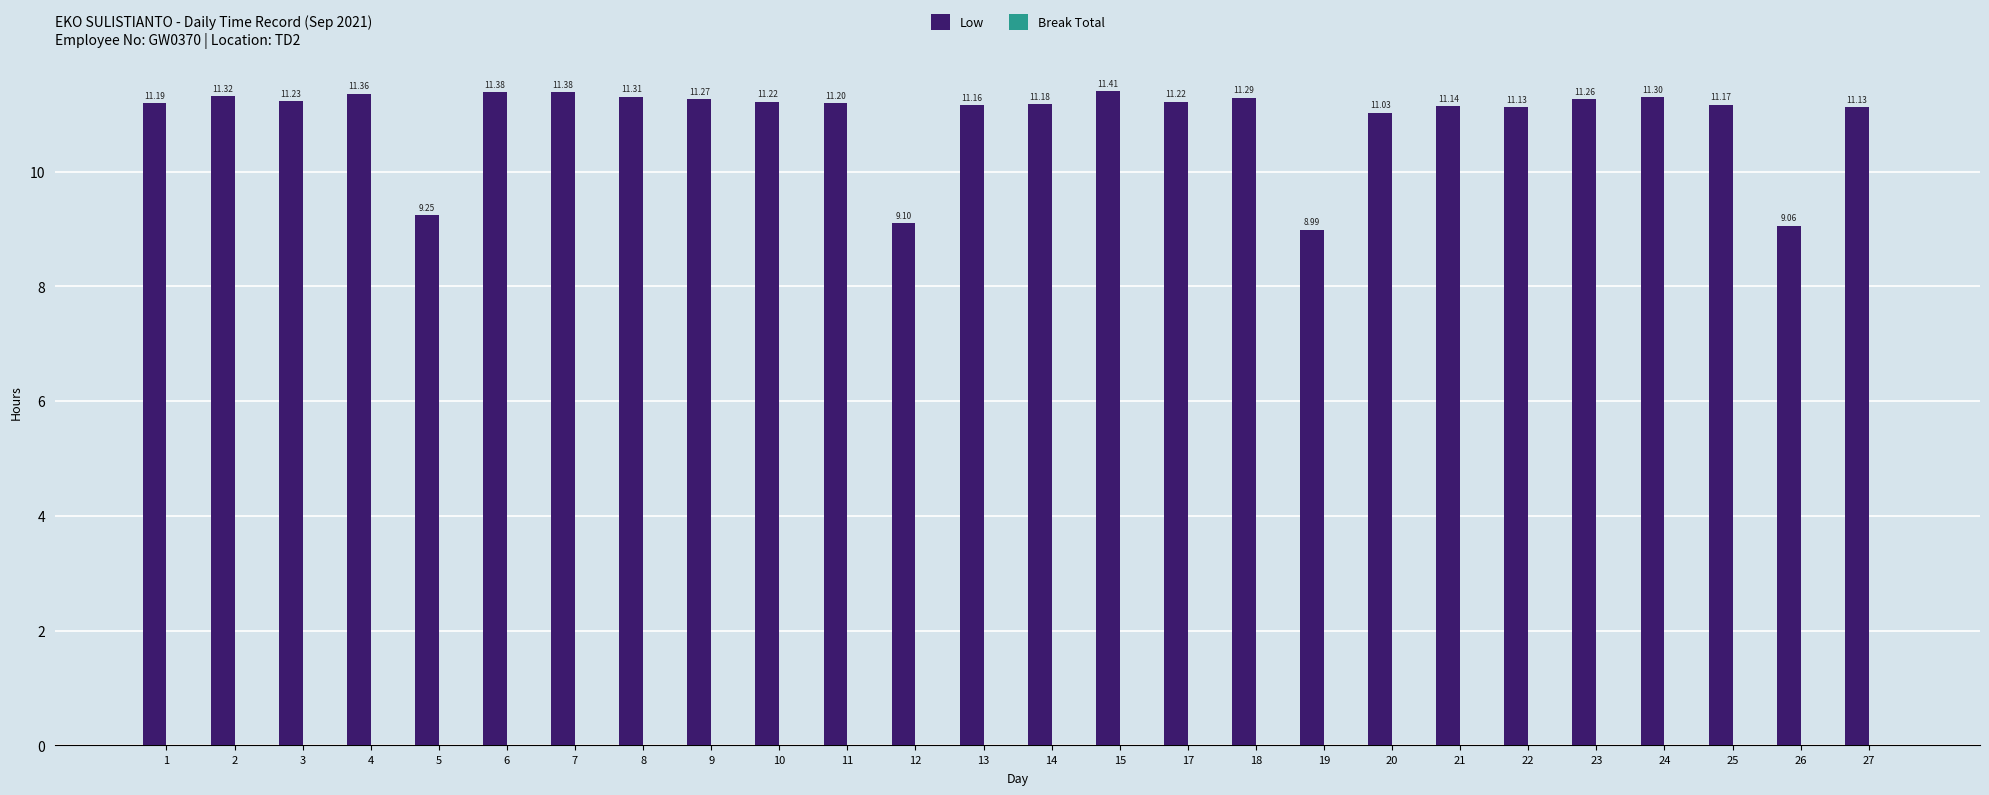

What is the difference between the maximum and minimum values?

2.4